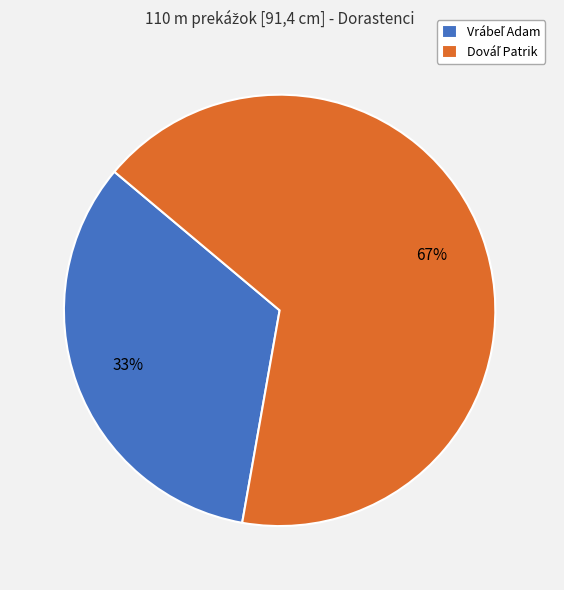

Is there any slice that represents more than half of the pie?

Yes